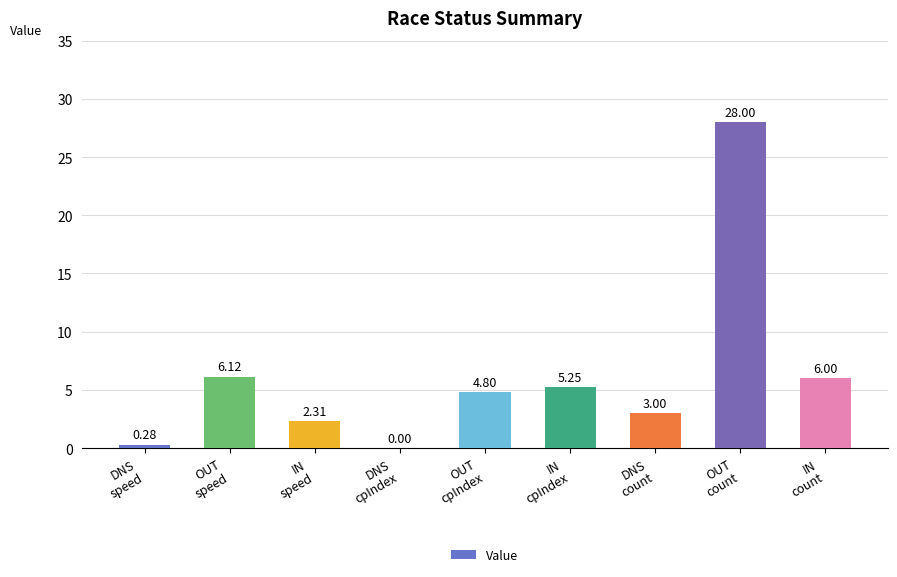

What value does the data have at OUT
cpIndex?

4.8